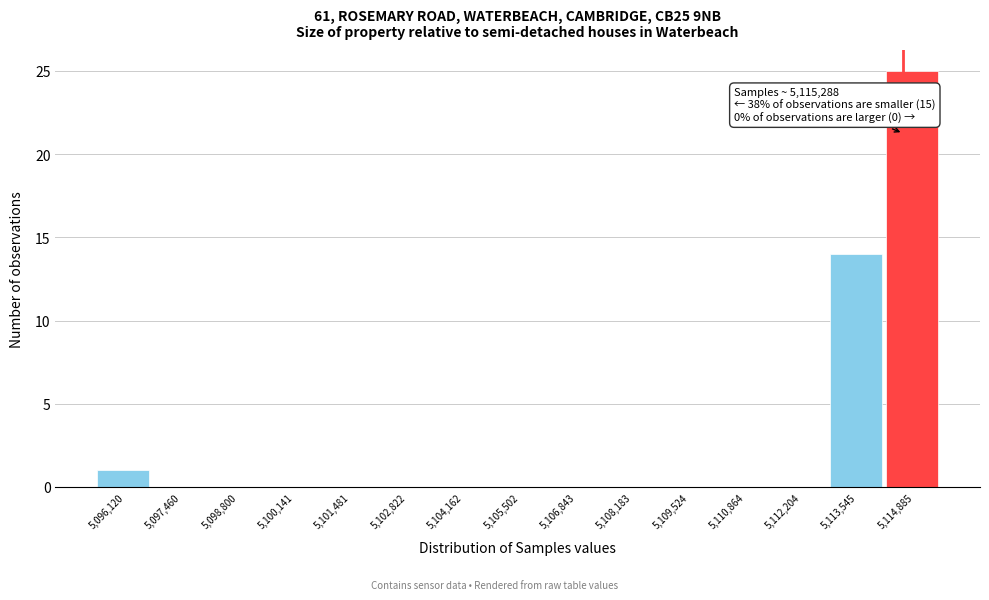

Reading left to right, list all the values displayed in this chart.

5,096,120=1	5,097,460=0	5,098,800=0	5,100,141=0	5,101,481=0	5,102,822=0	5,104,162=0	5,105,502=0	5,106,843=0	5,108,183=0	5,109,524=0	5,110,864=0	5,112,204=0	5,113,545=14	5,114,885=25